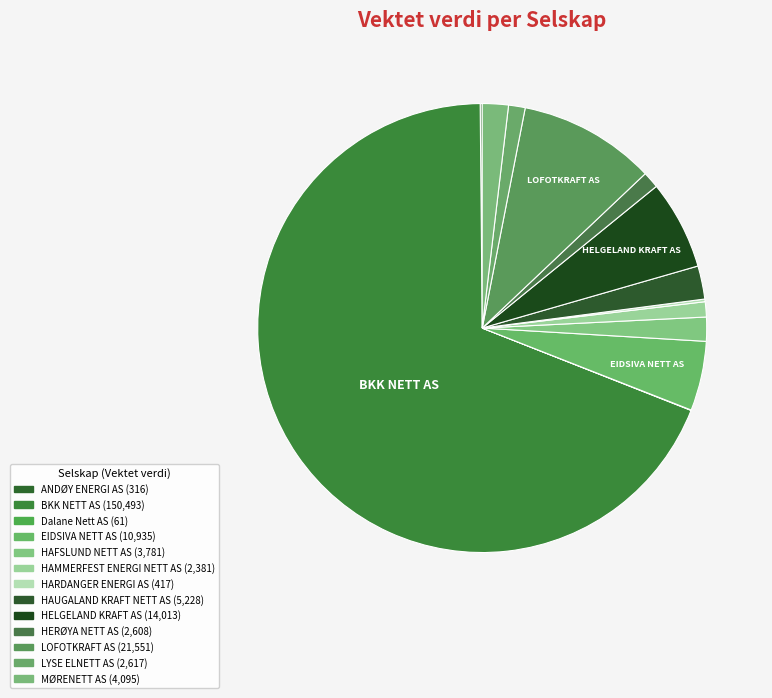

Does BKK NETT AS represent more than half of the total?

Yes